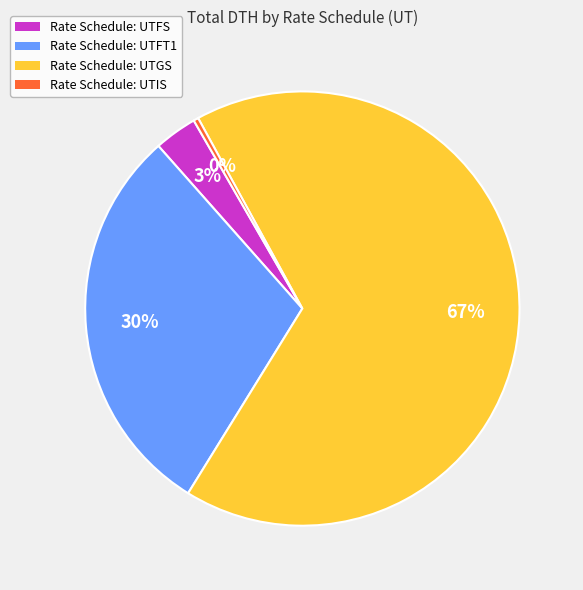

To the nearest percent, what is the average slice percentage?

25%